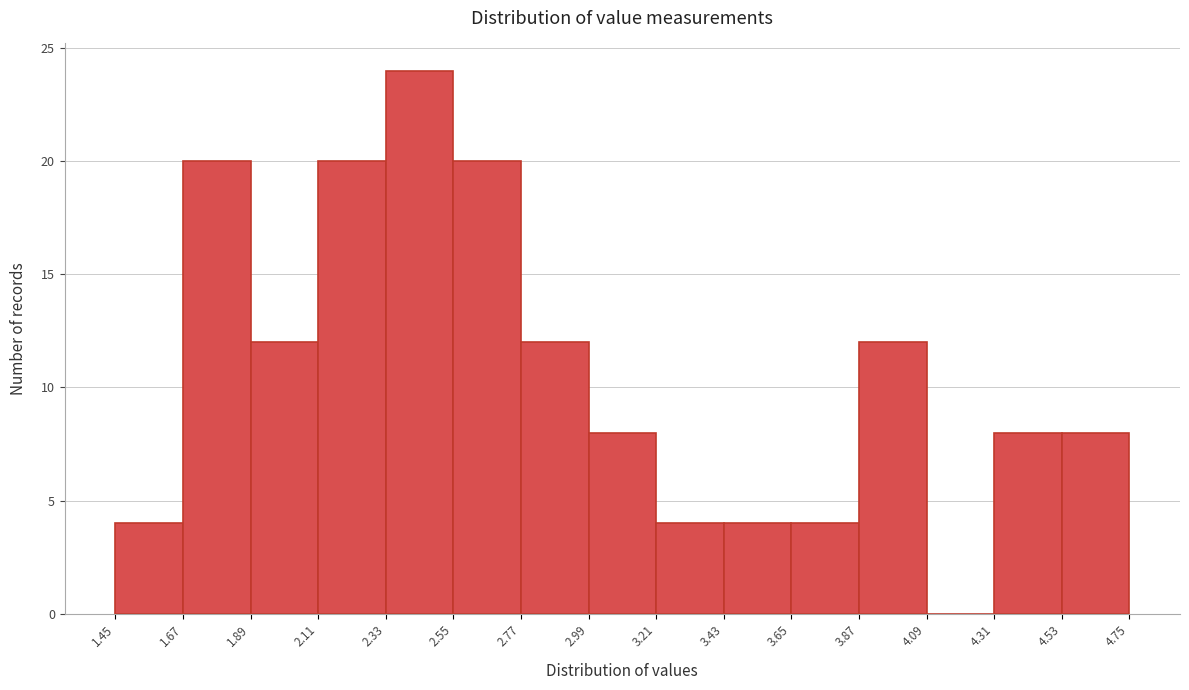

How tall is the bar that spans 1.89 to 2.11 on the x-axis? The values are not printed on the chart, so give them approximately, as read against the axis.

12